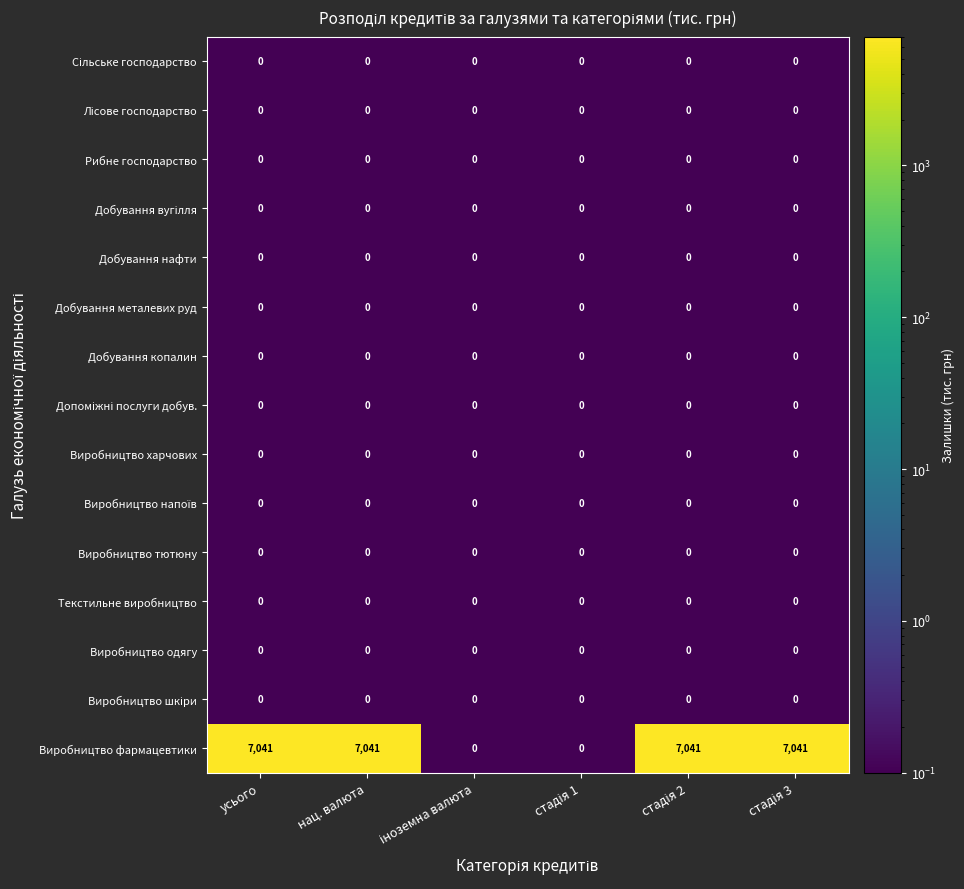

Which series has the largest range (max minus min)?

Виробництво фармацевтики